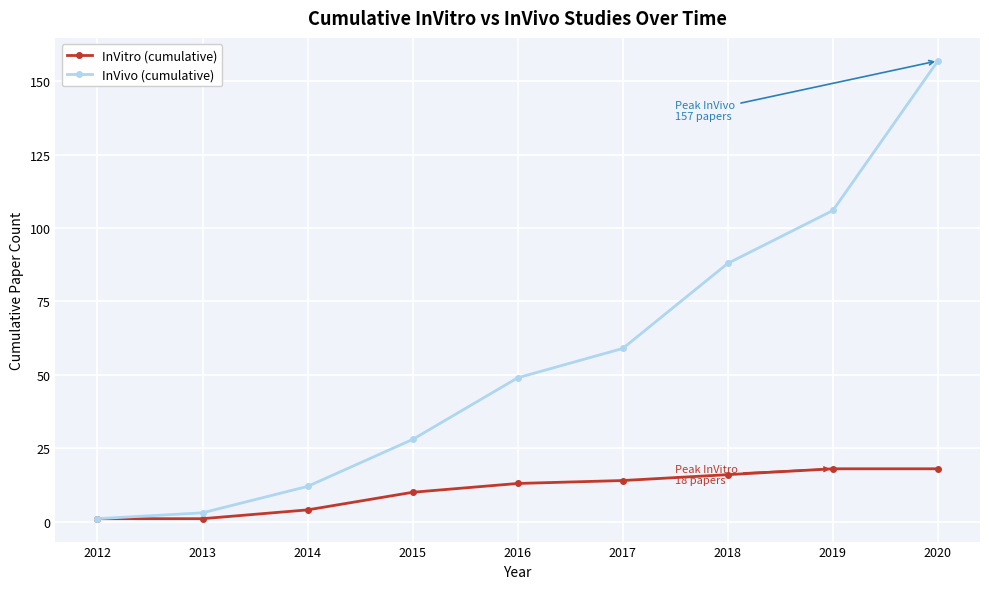

What is the average value of the InVivo (cumulative) series?

56